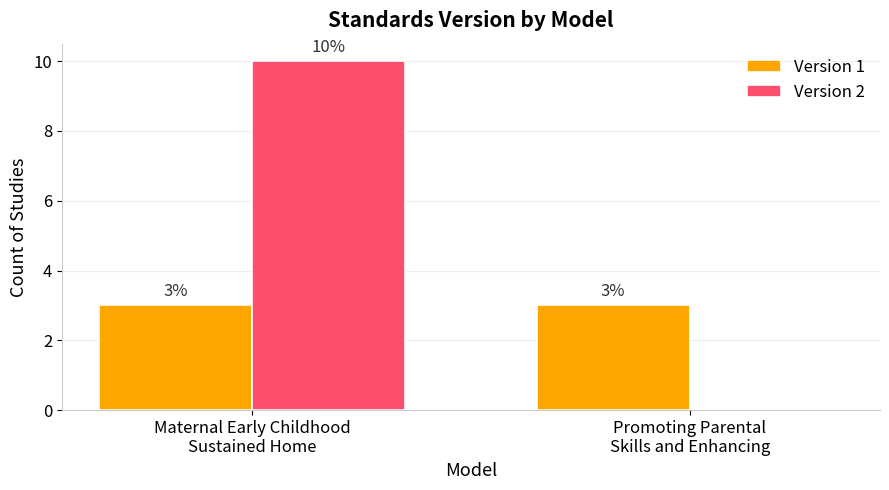

Are the bars horizontal?

No